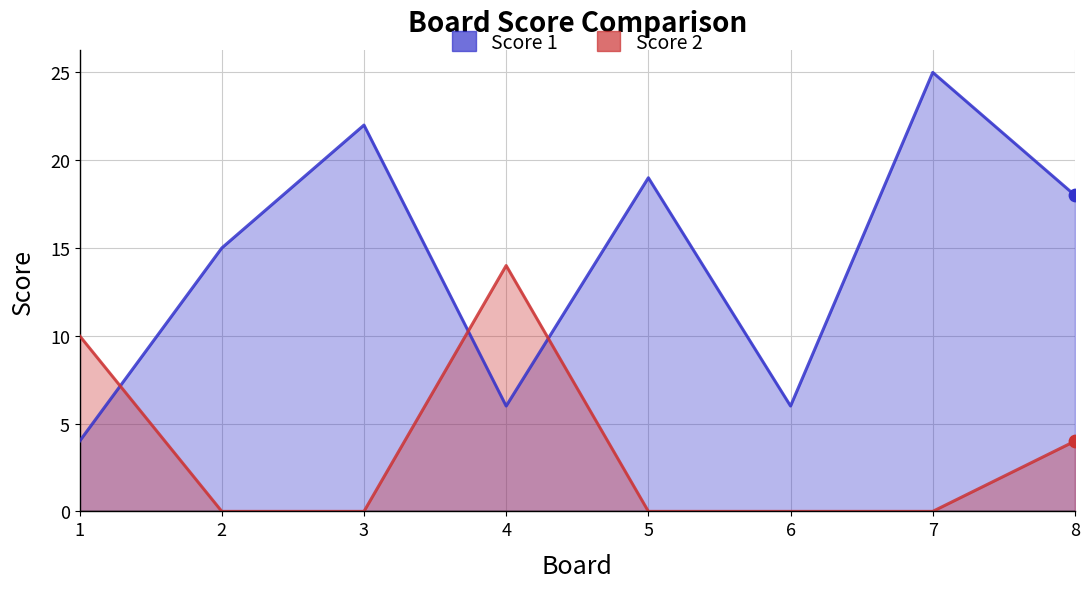

What is the total value across all series at 7?

25